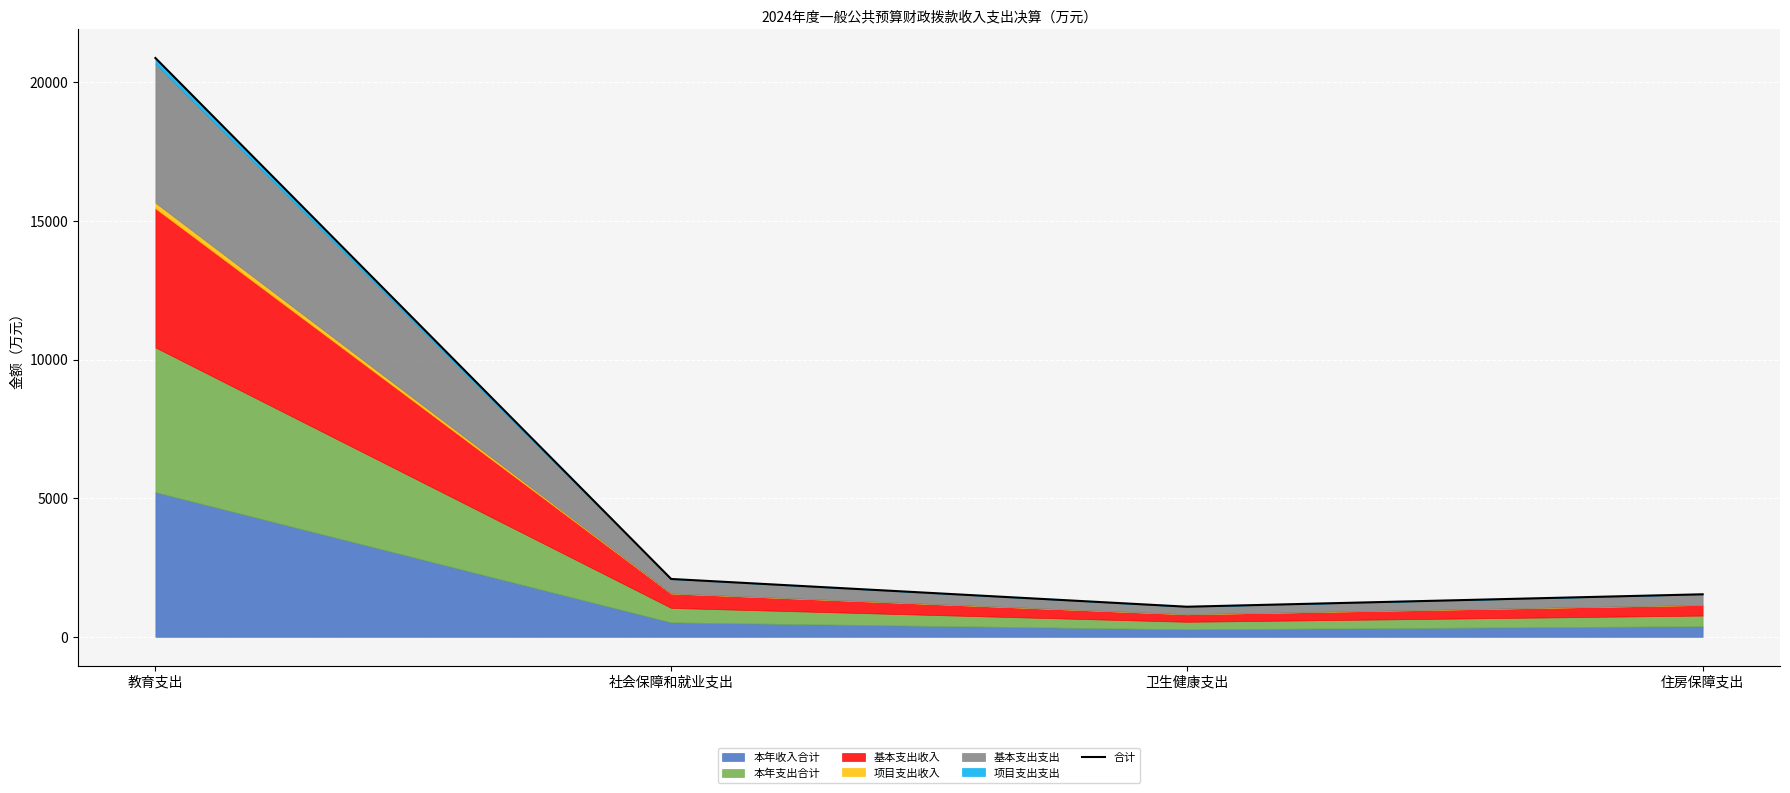

What position from the right is 卫生健康支出?

2